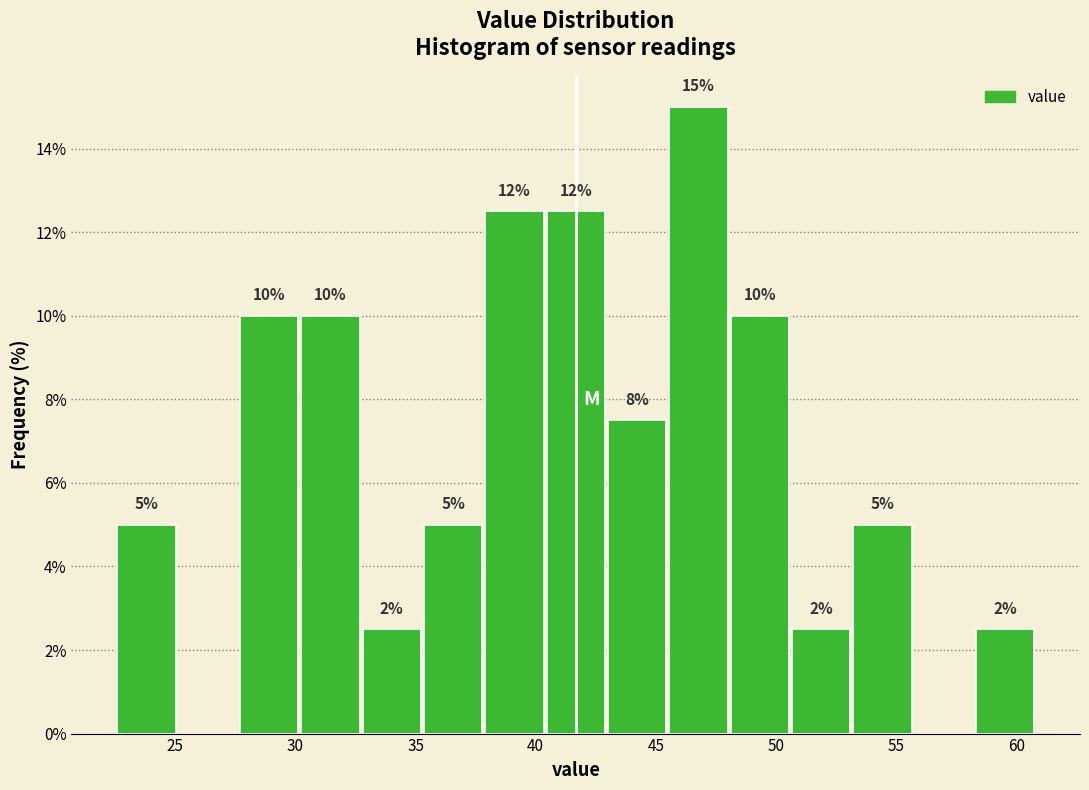

Which range on the x-axis has the tallest bar?

45.5 to 48.0